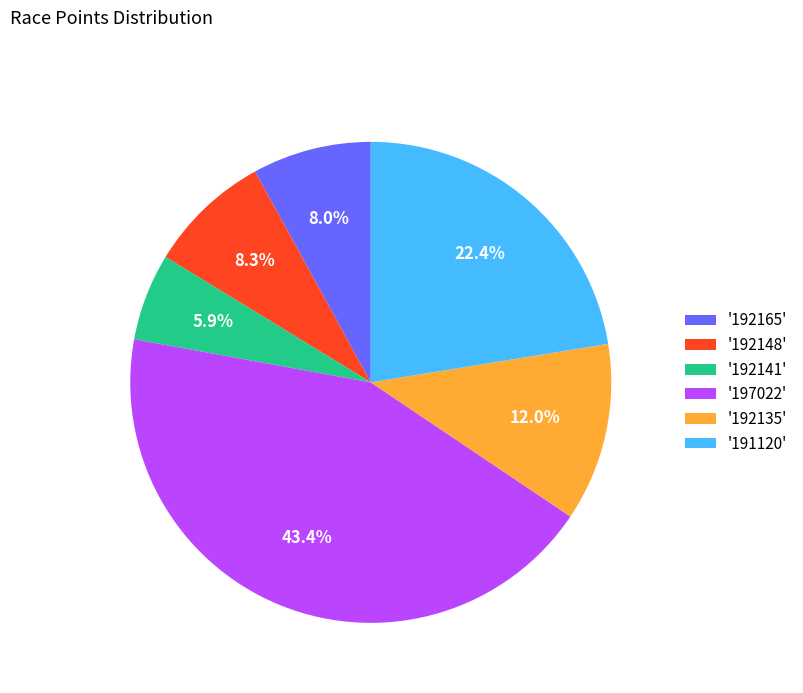

Is there a majority slice in this chart?

No